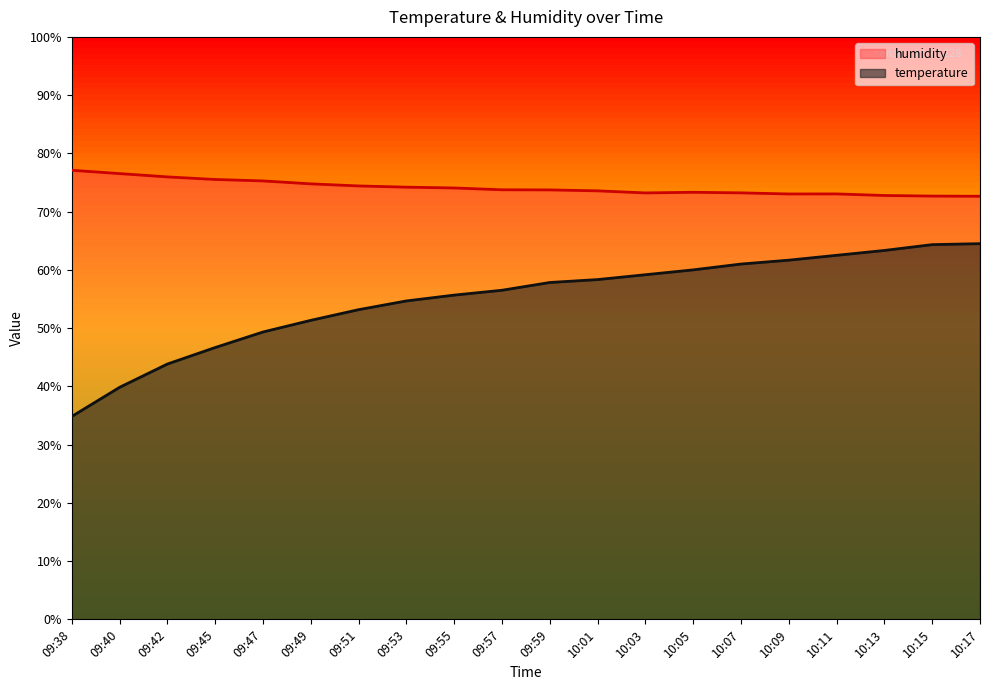

Rank the categories by humidity value from lowest to highest.

10:17, 10:15, 10:13, 10:09, 10:11, 10:03, 10:07, 10:05, 10:01, 09:59, 09:57, 09:55, 09:53, 09:51, 09:49, 09:47, 09:45, 09:42, 09:40, 09:38